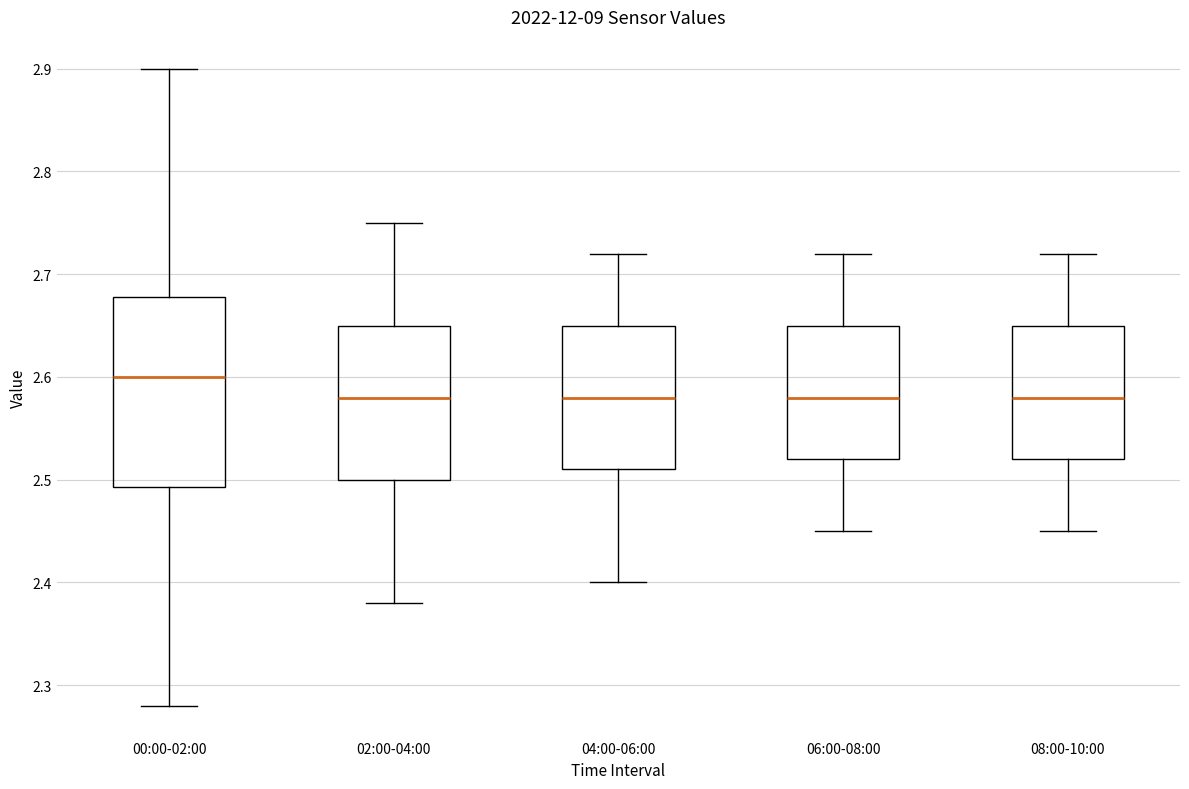

Which box is the tallest, from its lower edge to its upper edge?

00:00-02:00